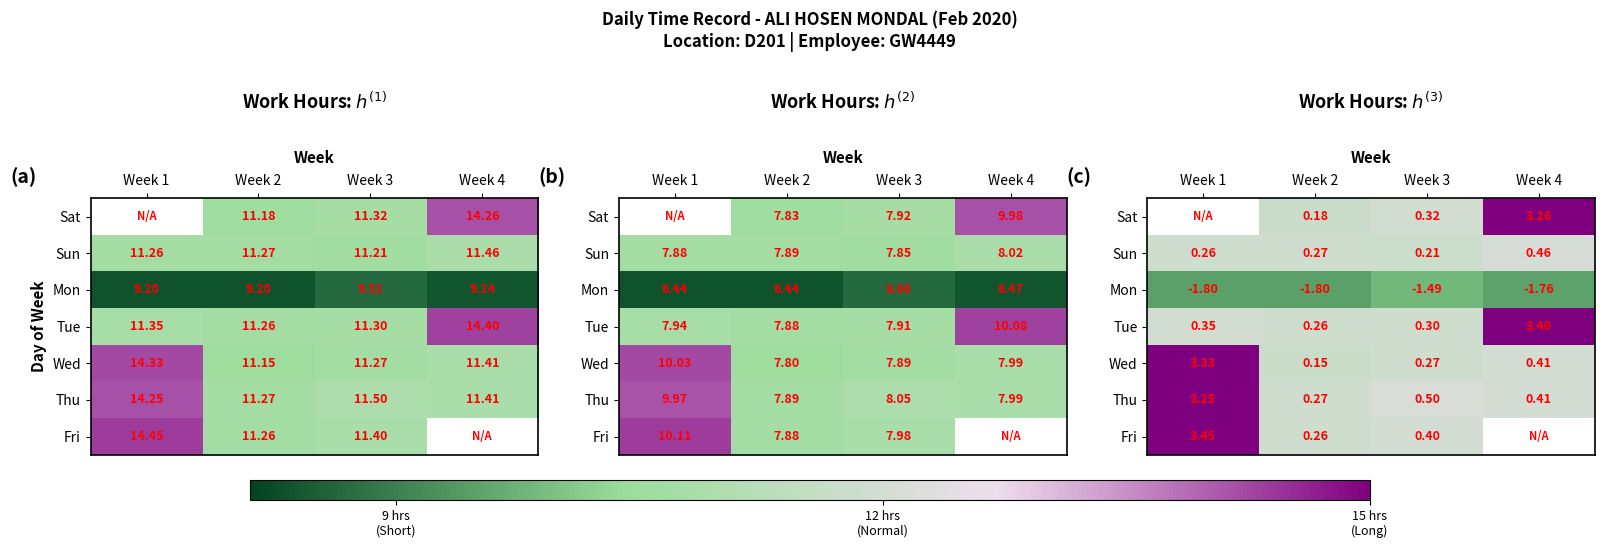

What value does the Mon series have at Week 4?

-1.8